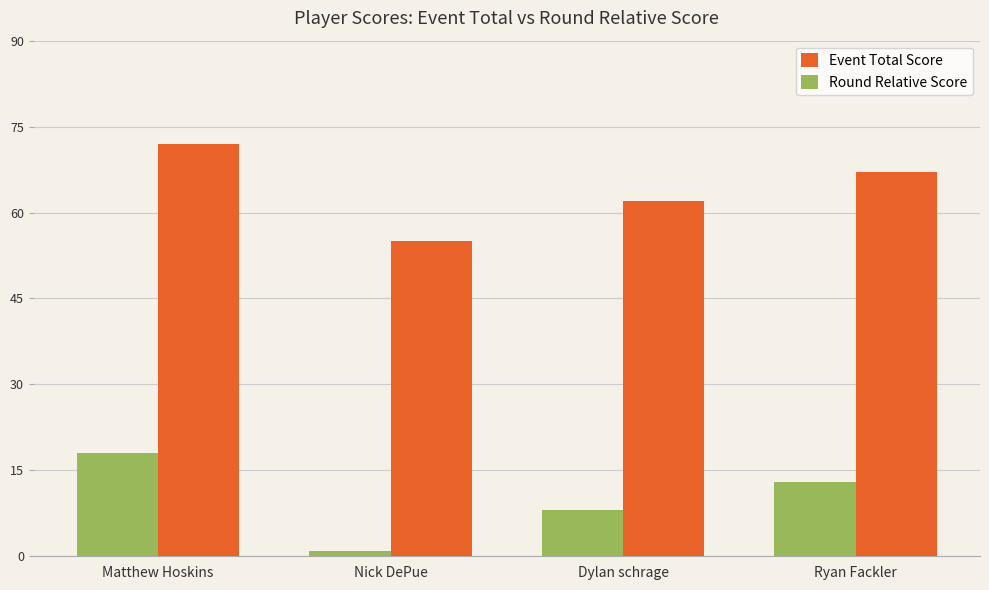

What is the difference between the maximum and second lowest values in the Round Relative Score series?

10